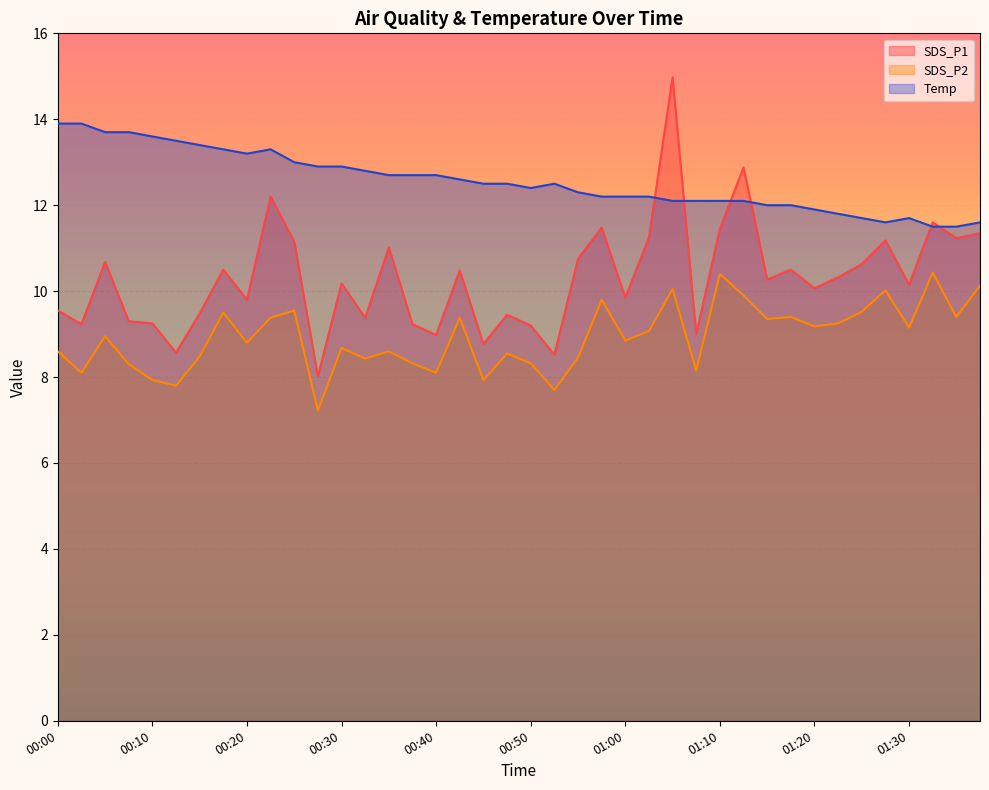

What is the difference between the second highest and minimum values in the SDS_P1 series?

4.9